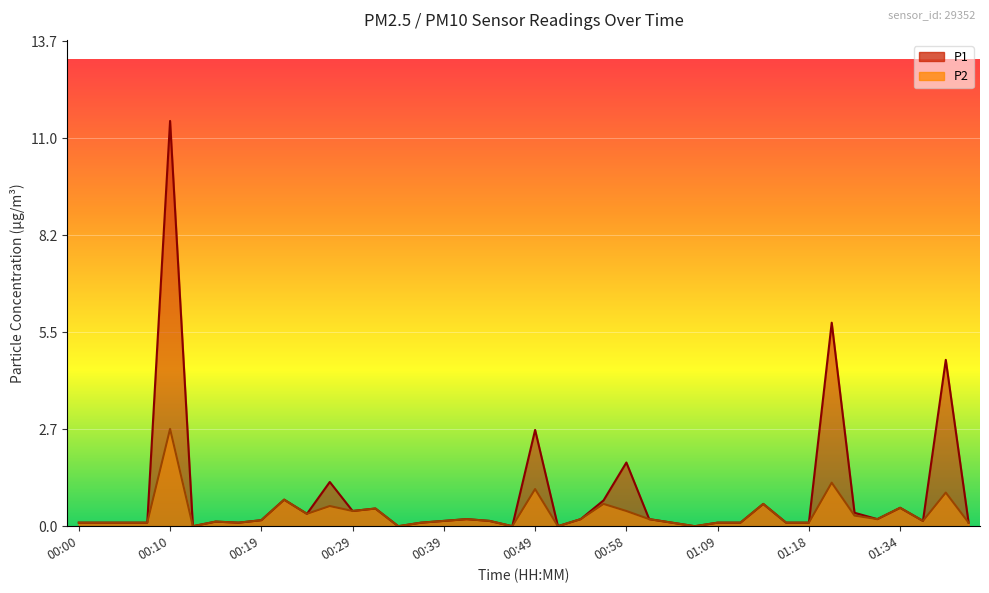

What is the sum of the P2 values at 00:27 and 01:29?

0.9